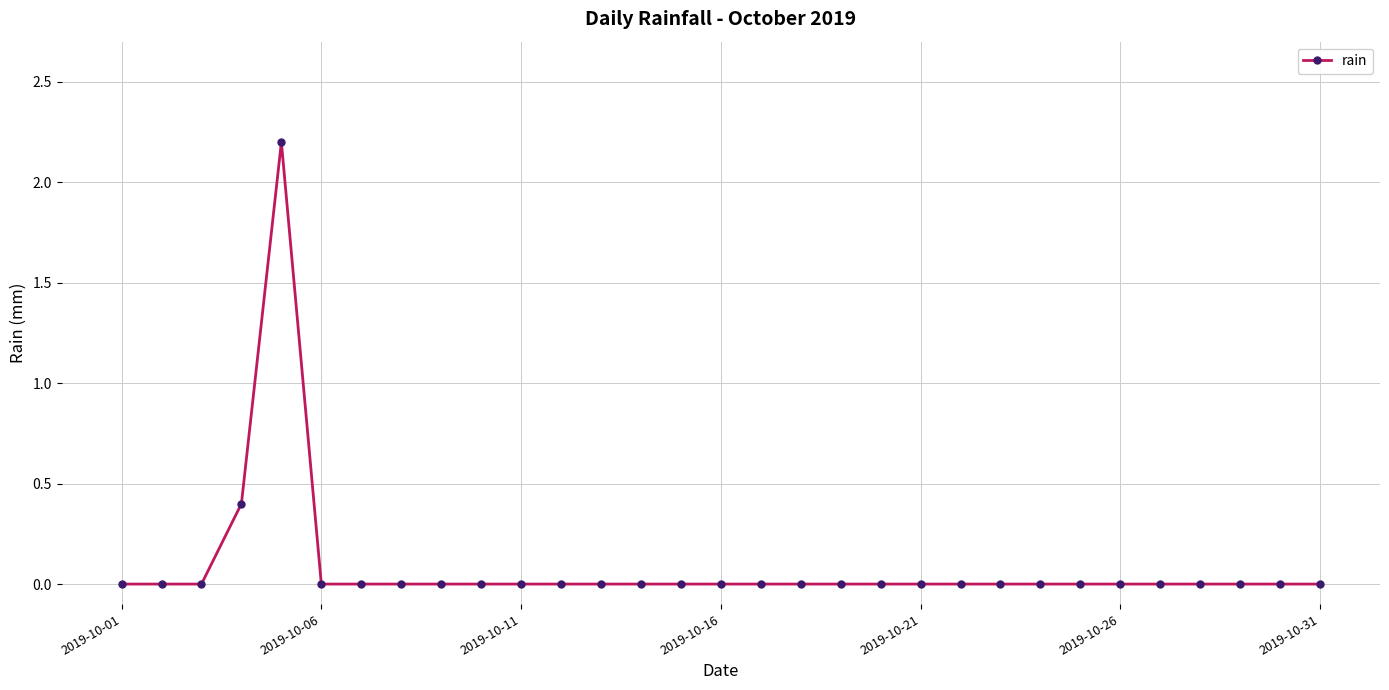

What is the maximum value shown in the chart?

2.2